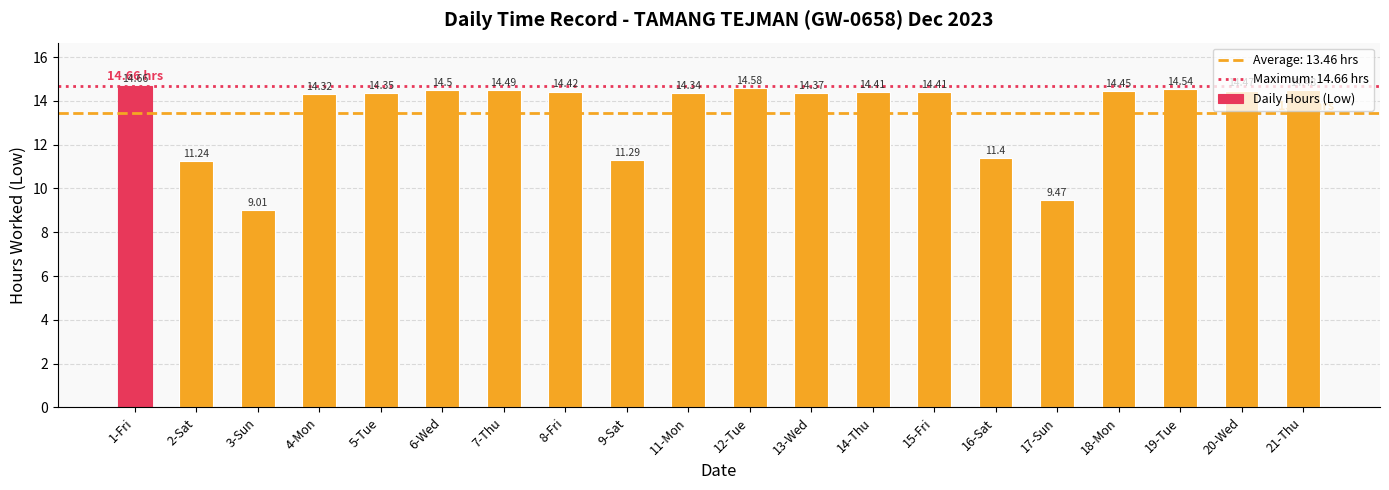

The value at 2-Sat is 11.2. True or false?

True